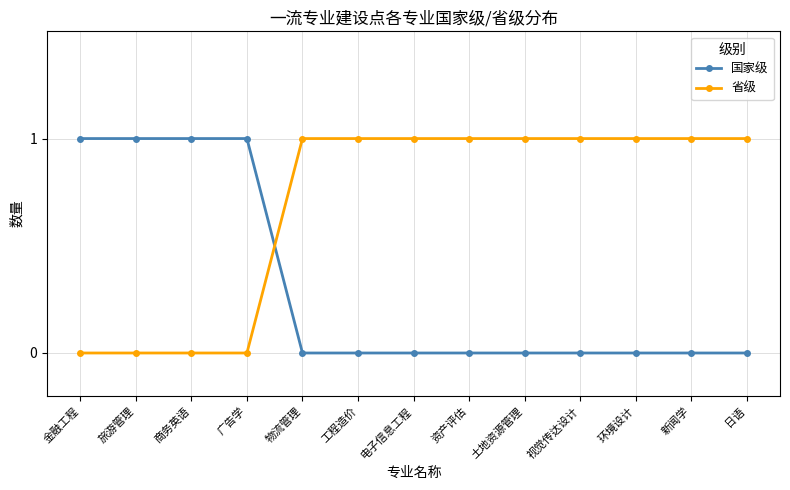

List the series in order of their overall mean, highest first.

省级, 国家级